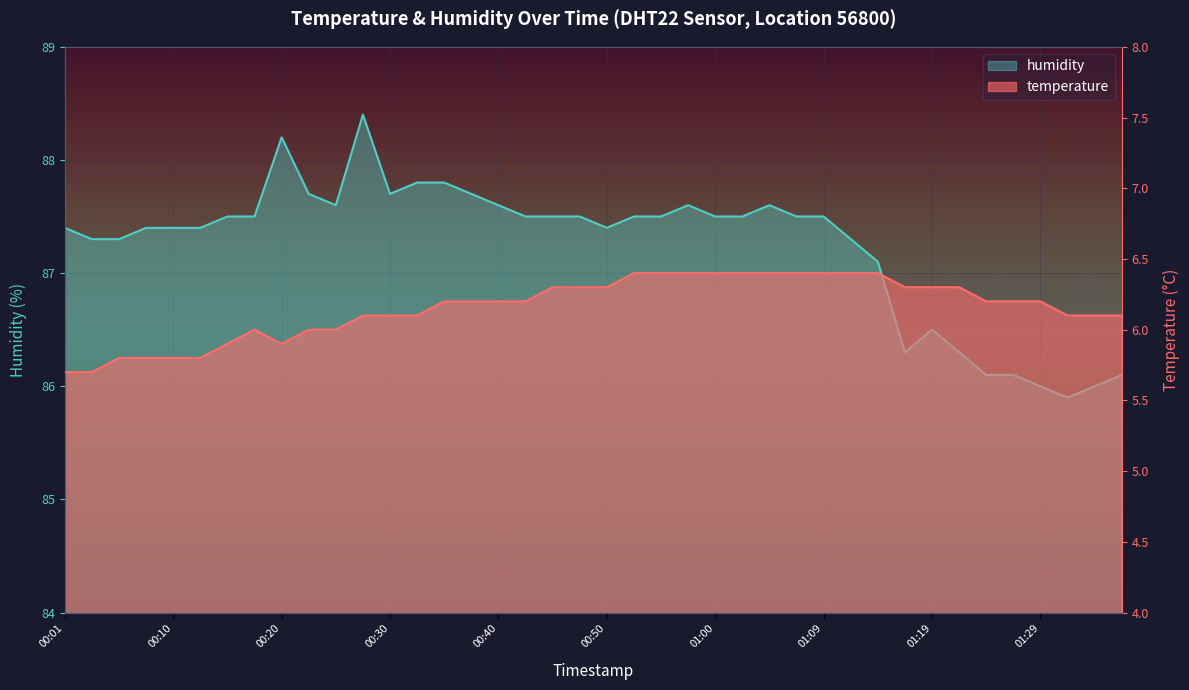

Rank the series by their maximum value, from highest to lowest.

humidity, temperature